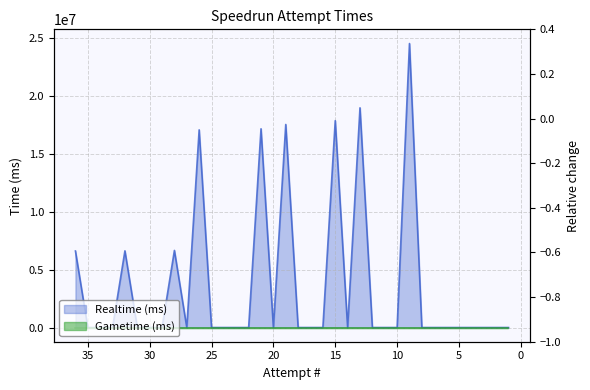

Reading left to right, what are all the values shown in this chart?

36=6613747	35=0	34=0	33=0	32=6626575	31=0	30=0	29=0	28=6662554	27=0	26=17081231	25=0	24=0	23=0	22=0	21=17174047	20=0	19=17546453	18=0	17=0	16=0	15=17877353	14=0	13=18986400	12=0	11=0	10=0	9=24541134	8=0	7=0	6=0	5=0	4=0	3=0	2=0	1=0